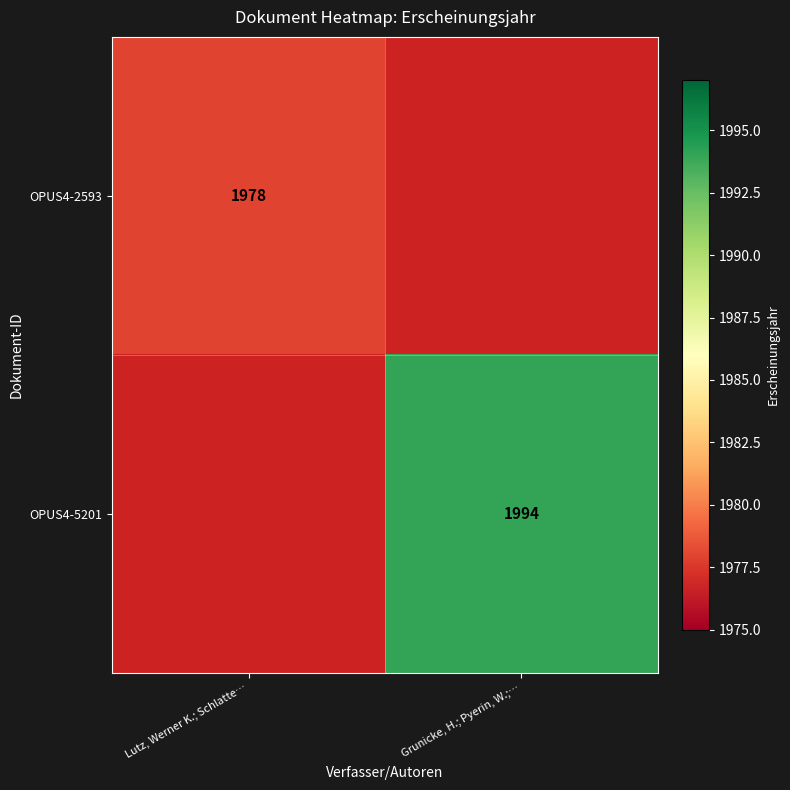

The OPUS4-2593 series shows 882 at Lutz, Werner K.; Schlatte…. True or false?

False